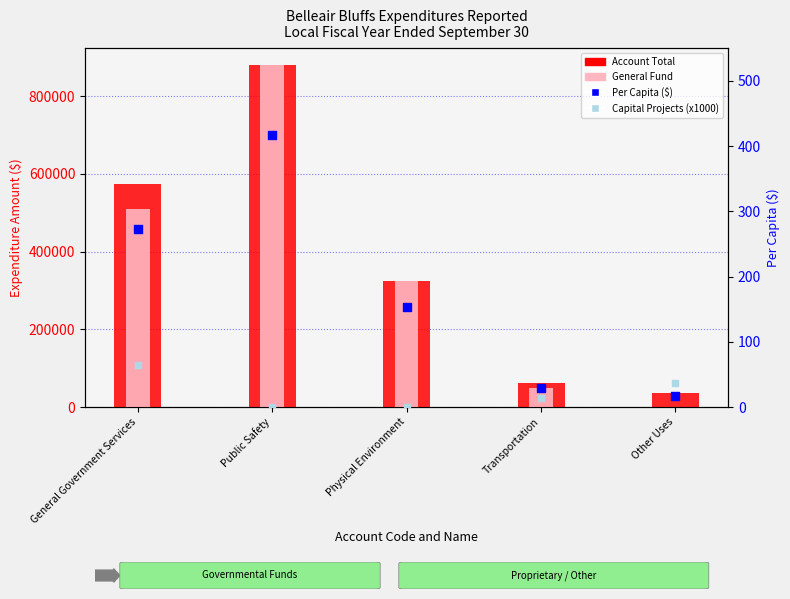

Which series has the largest total across all categories?

Account Total